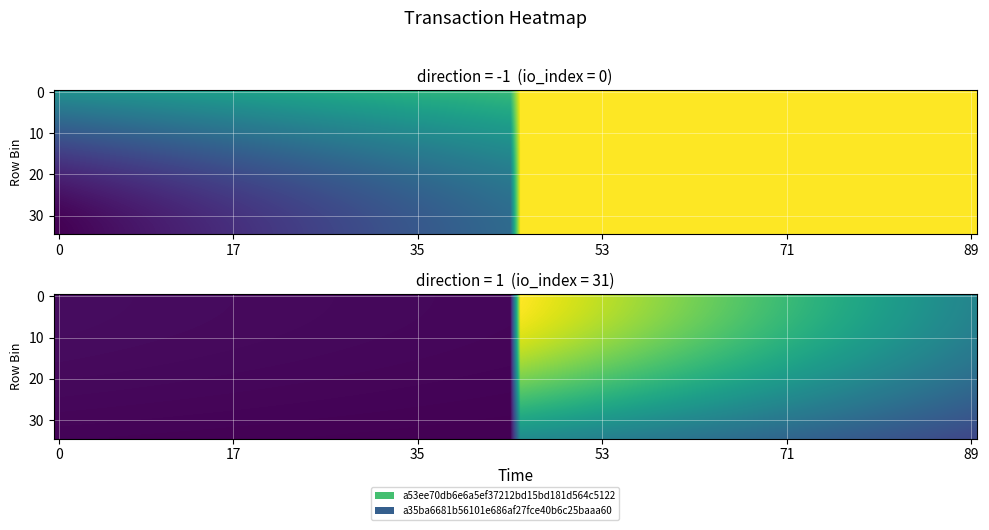

True or false: a35ba6681b56101e686af27fce40b6c25baaa60 has a value of 0 at 0.

False